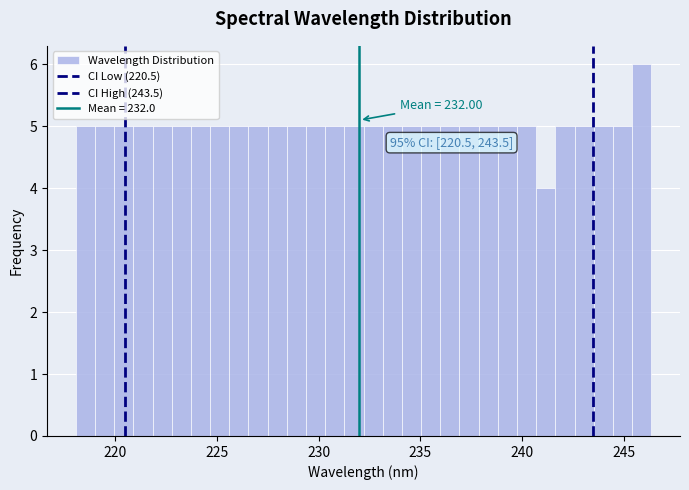

Around what value on the x-axis is the tallest bar? Give the approximate position of its centre, as read against the axis.

246.0